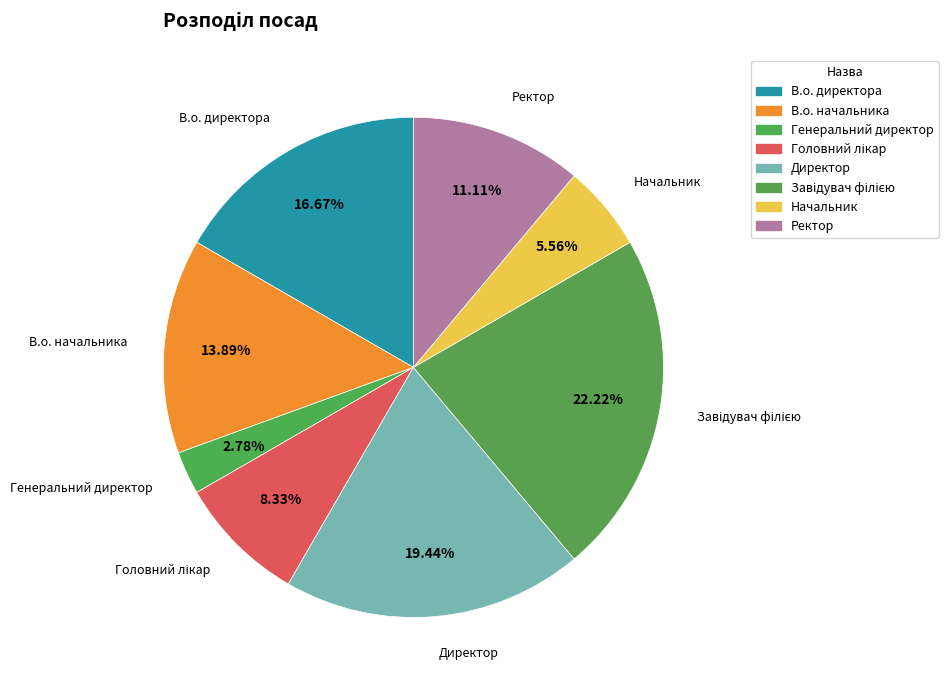

How many slices are in this pie chart?

8